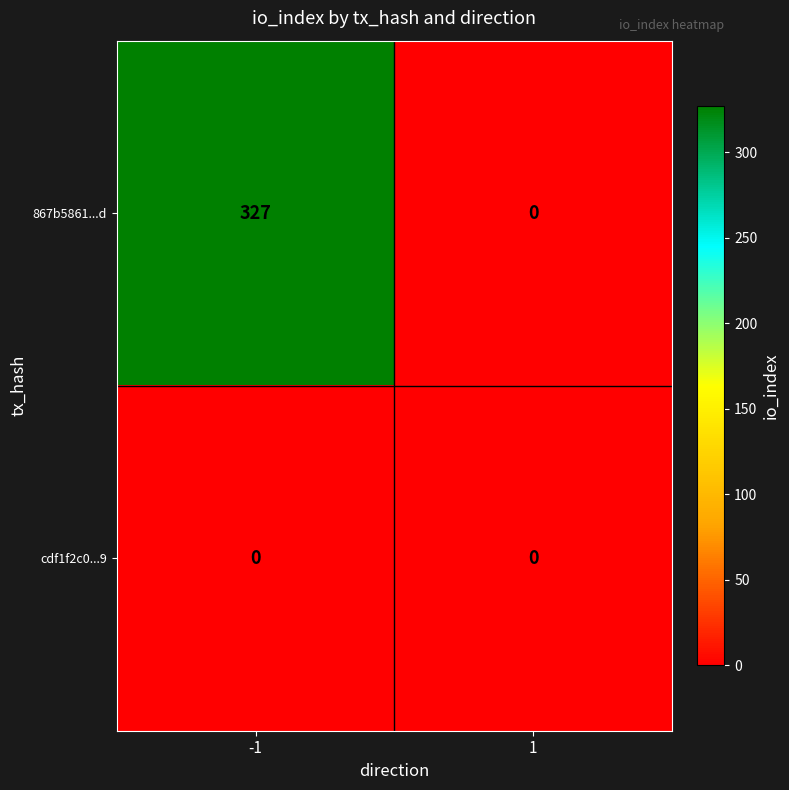

Is it true that 867b5861...d equals 0 at 1?

True